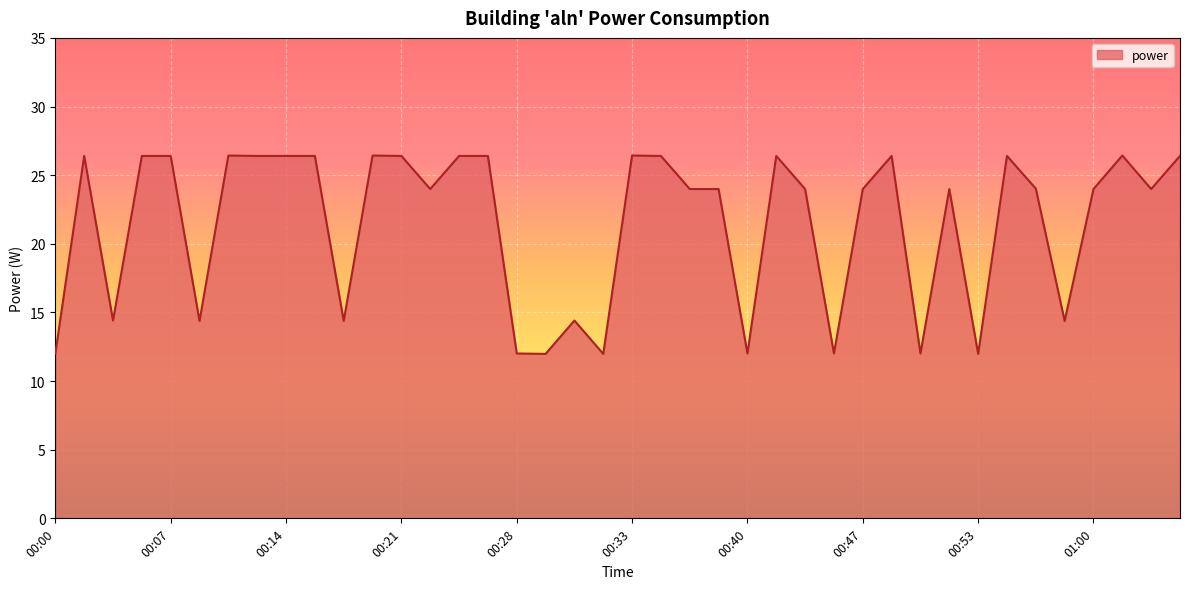

How many values are below 23?

13